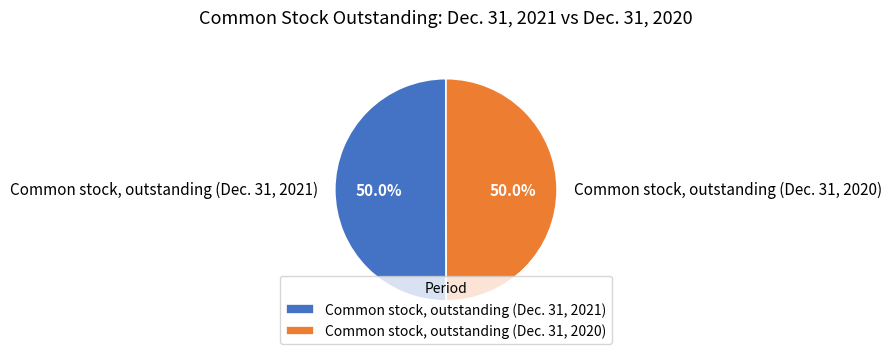

Combined, what portion of the pie is Common stock, outstanding (Dec. 31, 2020) and Common stock, outstanding (Dec. 31, 2021)?

100.0%